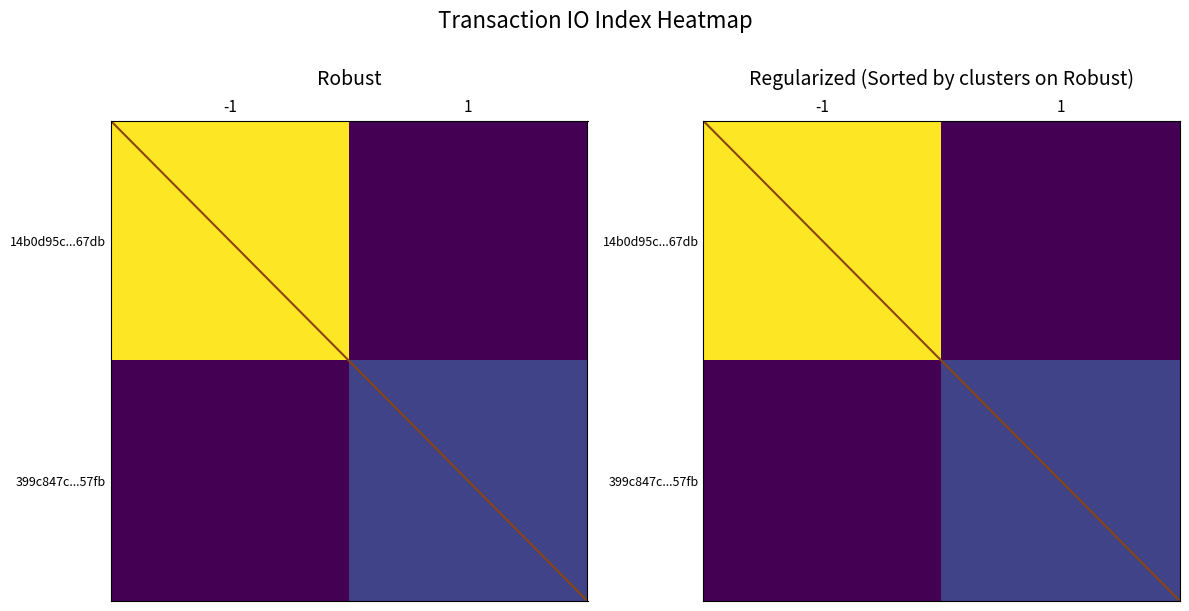

What is the sum of the 399c847c...57fb values at -1 and 1?

1.0